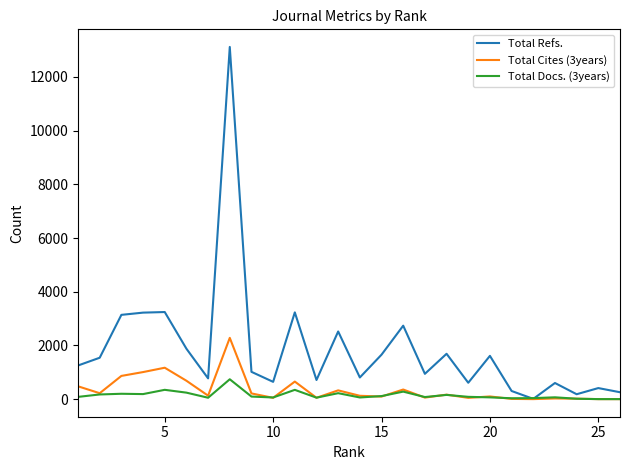

Which series has the largest range (max minus min)?

Total Refs.